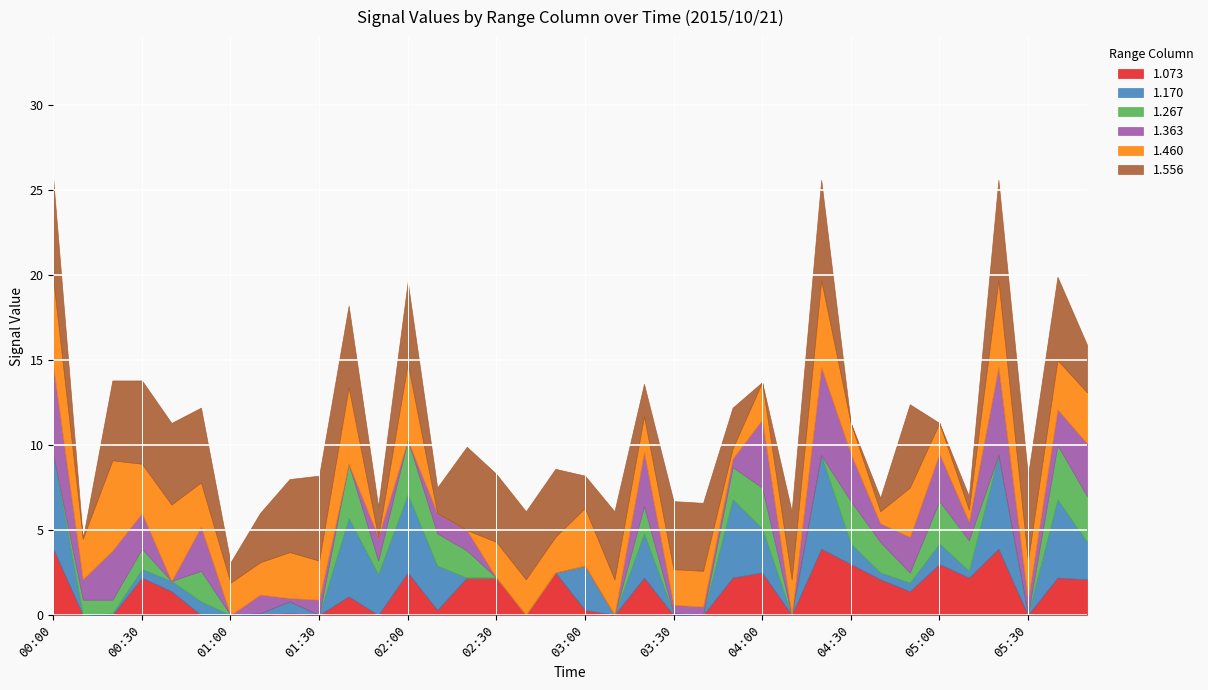

What is the label of the 32nd point from the left?

05:10